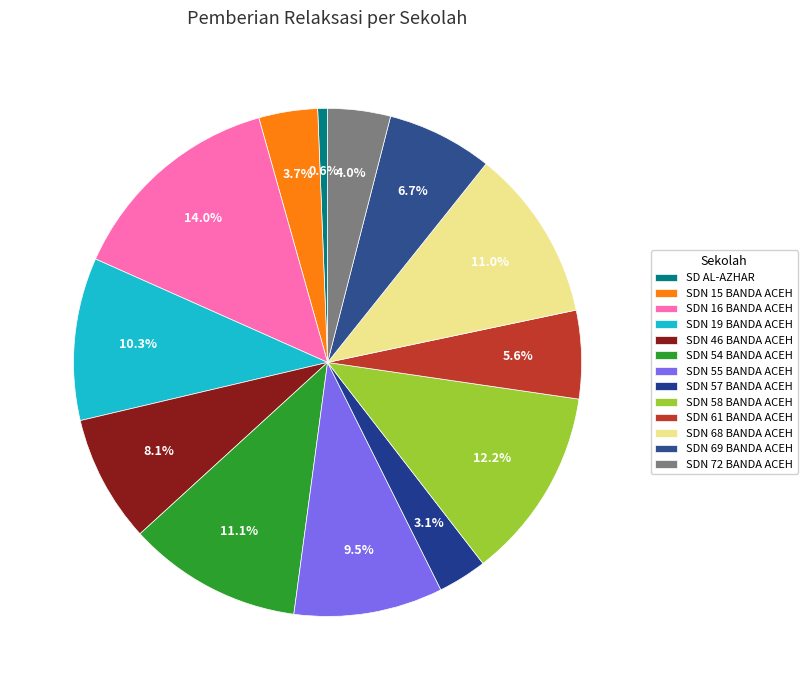

Count the number of slices in the pie.

13